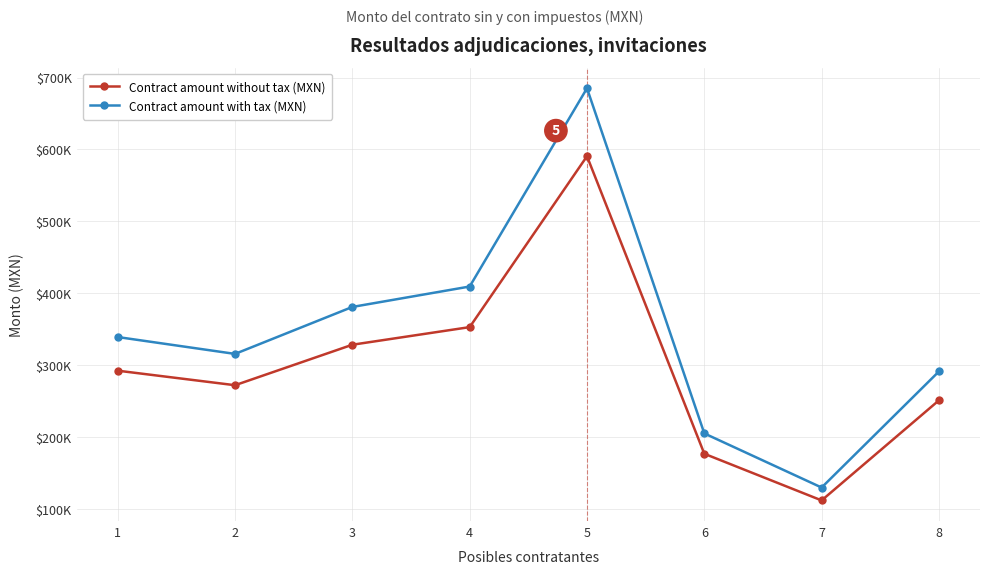

True or false: Contract amount without tax (MXN) and Contract amount with tax (MXN) intersect in this chart.

False